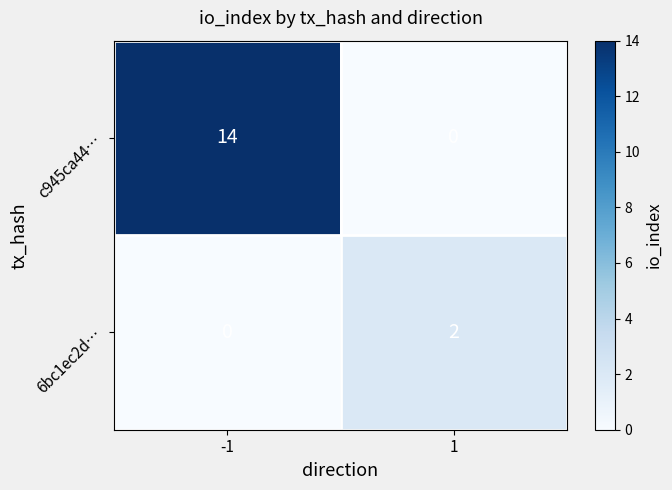

What is the difference between the maximum and minimum values in the c945ca44… series?

14